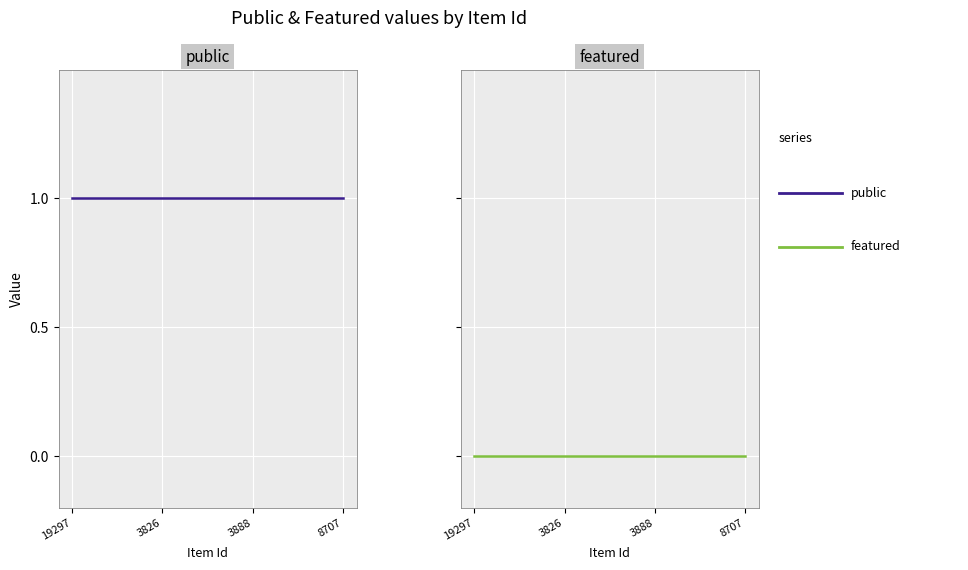

Which category has the lowest value in the featured series?

19297